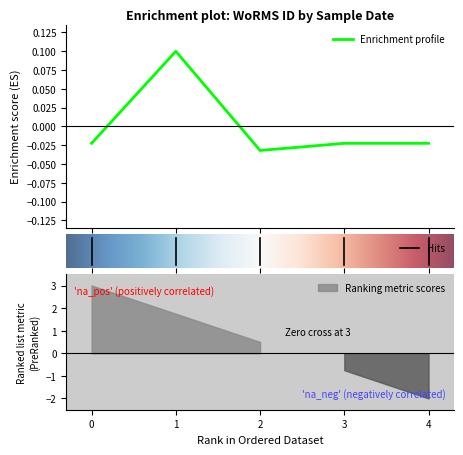

How many values are above zero?

1